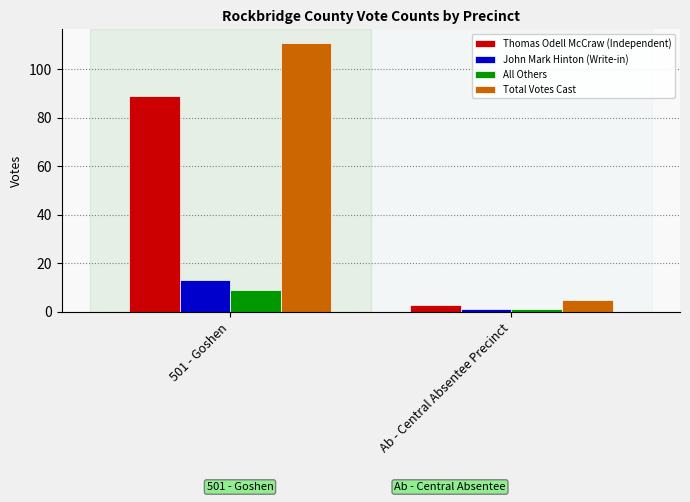

What is the average value of the All Others series?

5